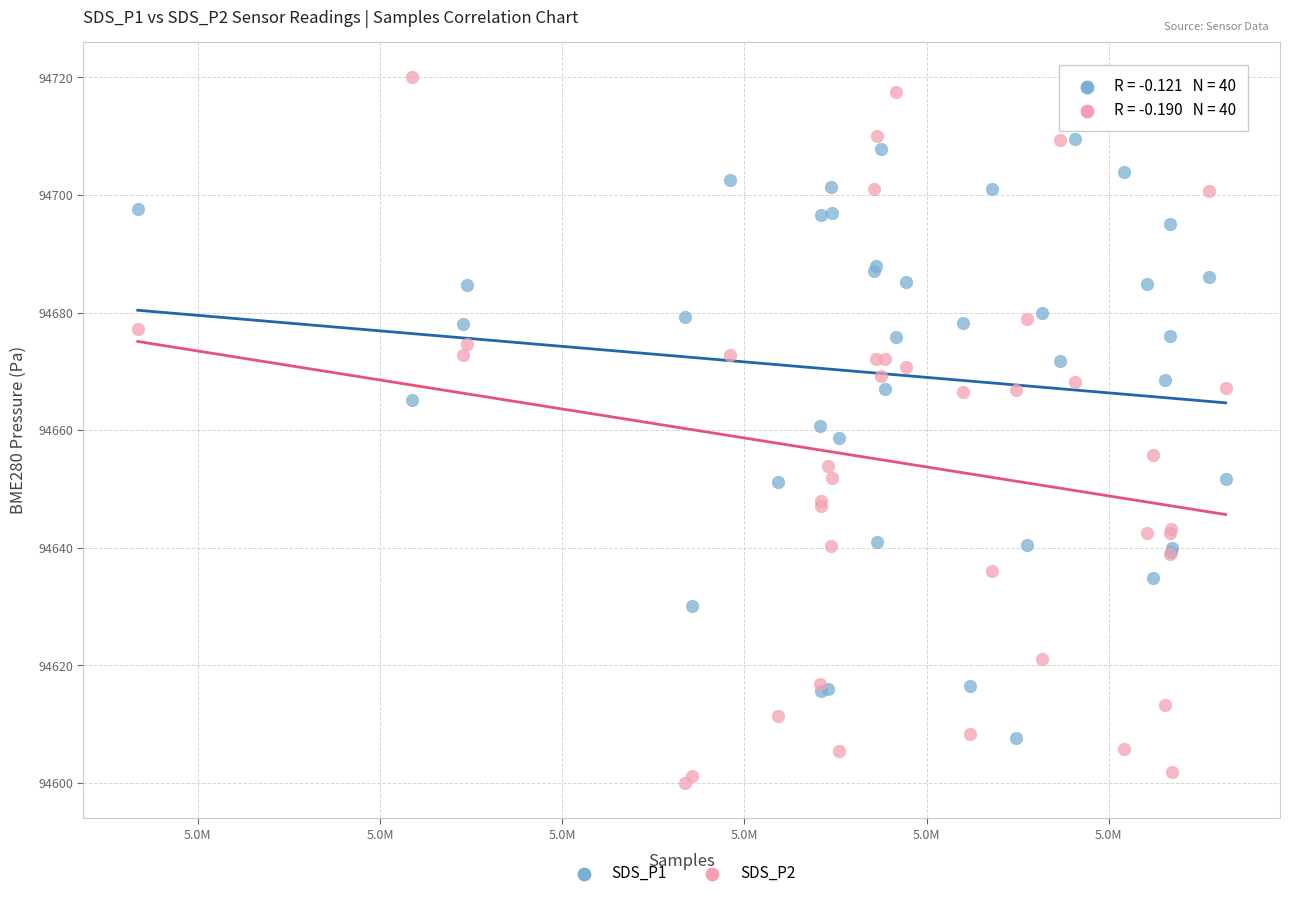

Which series reaches the maximum Y coordinate?

SDS_P2